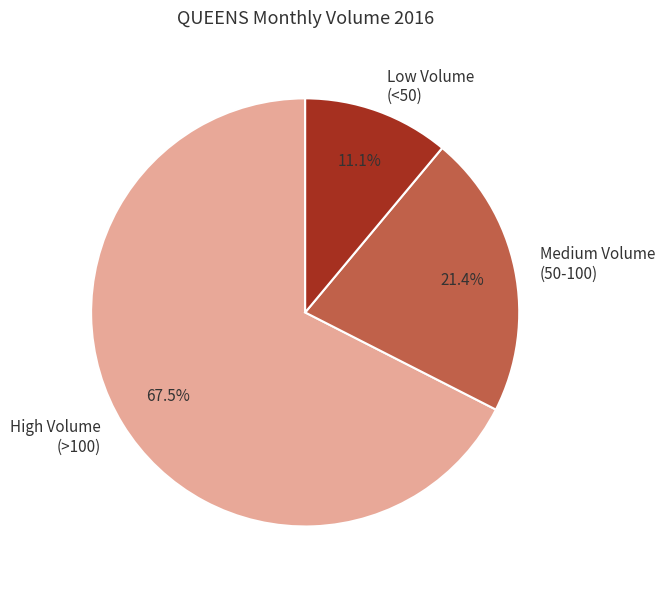

Is there a majority slice in this chart?

Yes